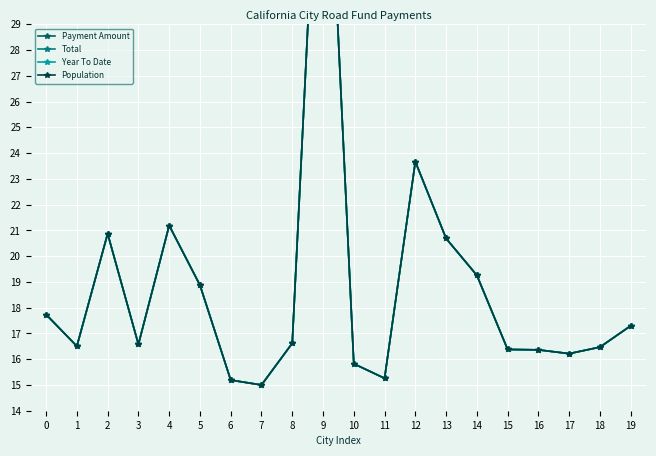

What is the value of the Payment Amount point at the 19th from the left?

16.5